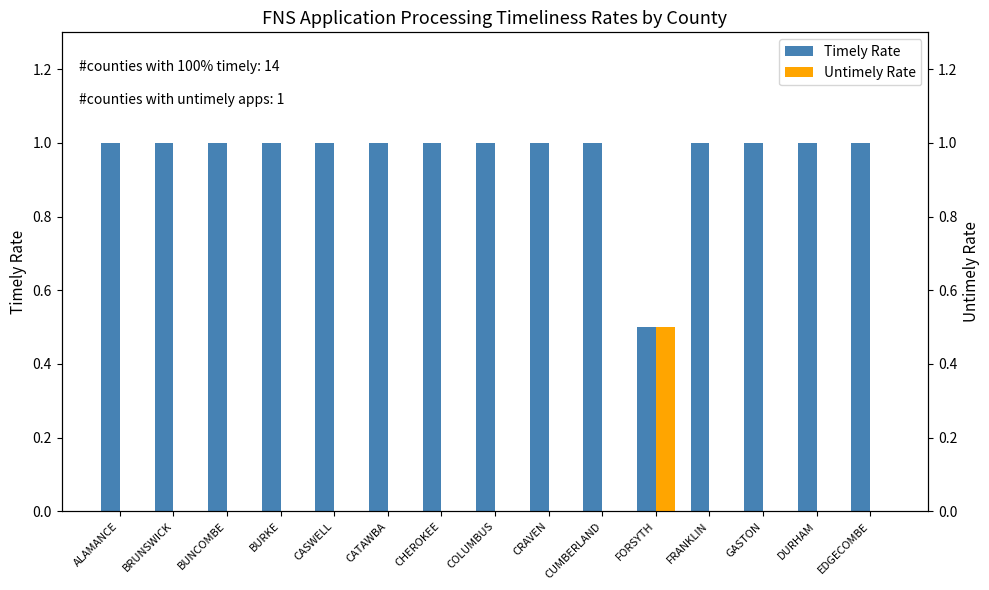

Which category has the highest value in the Untimely Rate series?

FORSYTH